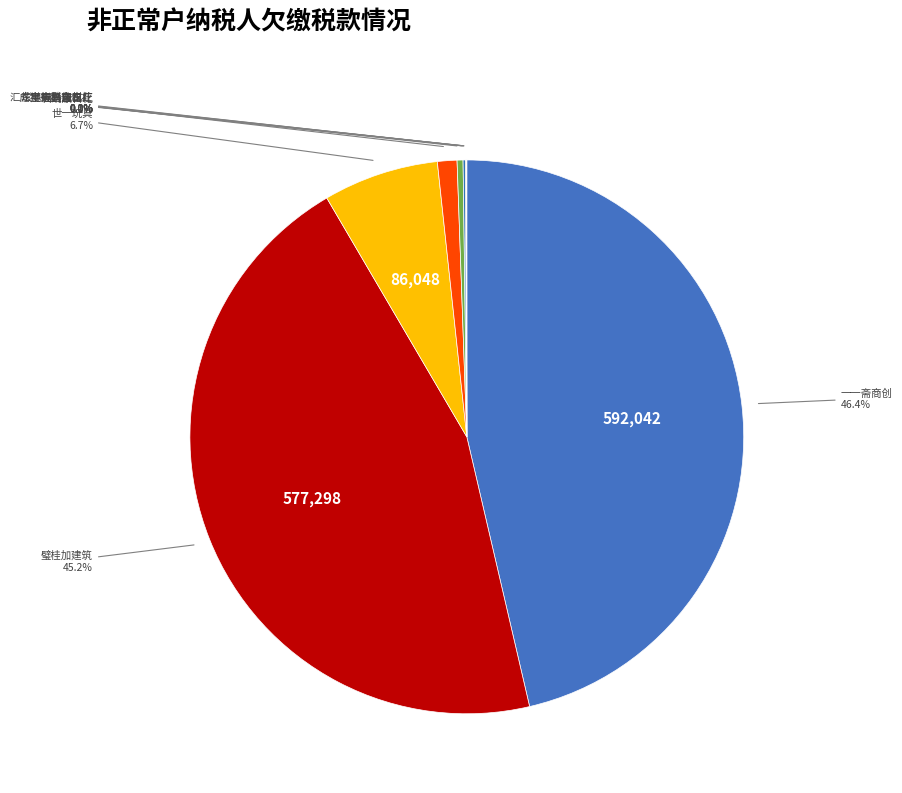

Is there any slice that represents more than half of the pie?

No